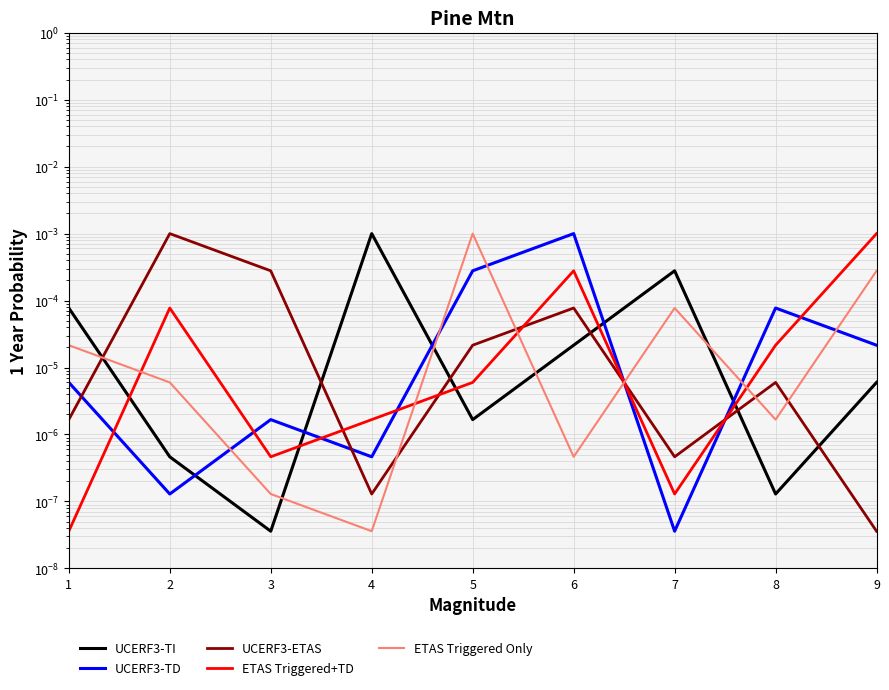

In ETAS Triggered+TD, how many points are lower than both neighbors (excluding endpoints)?

2